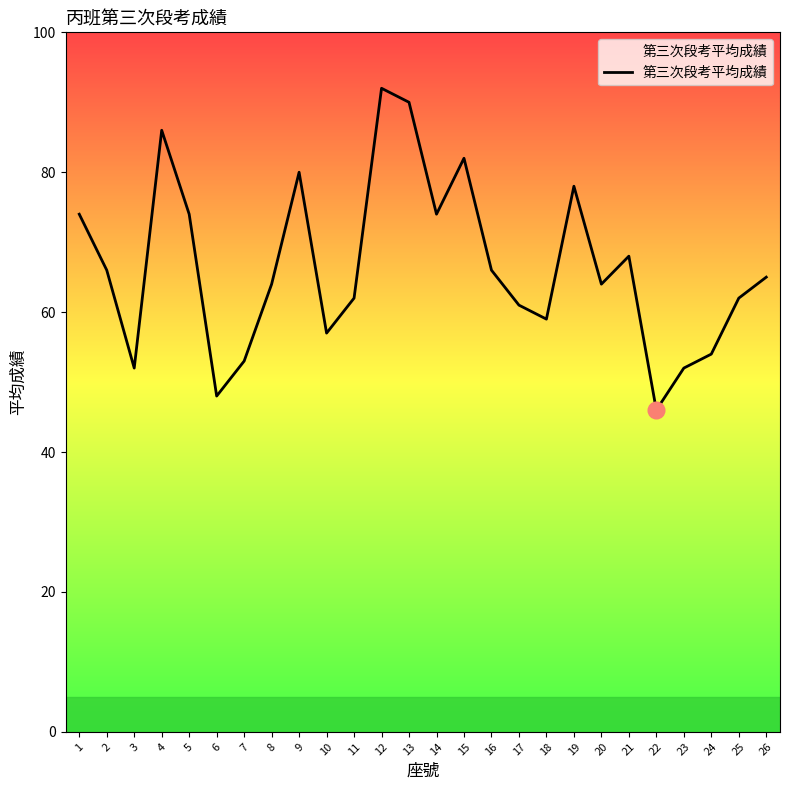

Where is the first local maximum?

4